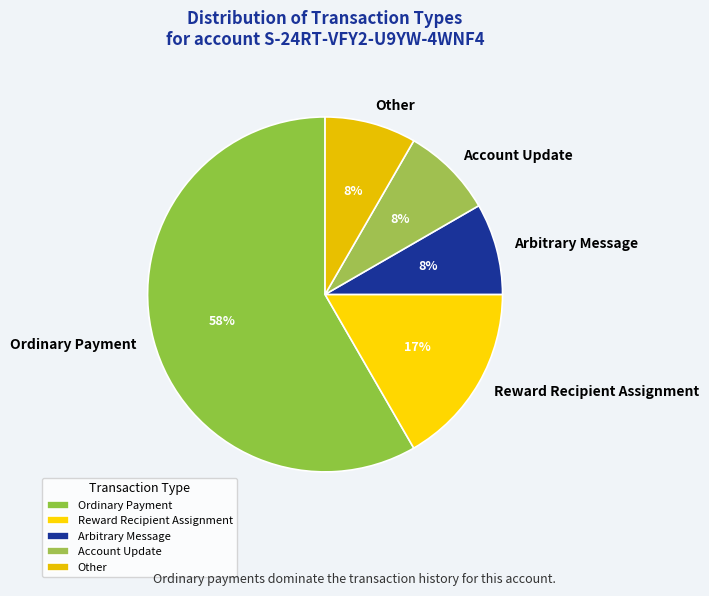

Which slice is the largest?

Ordinary Payment